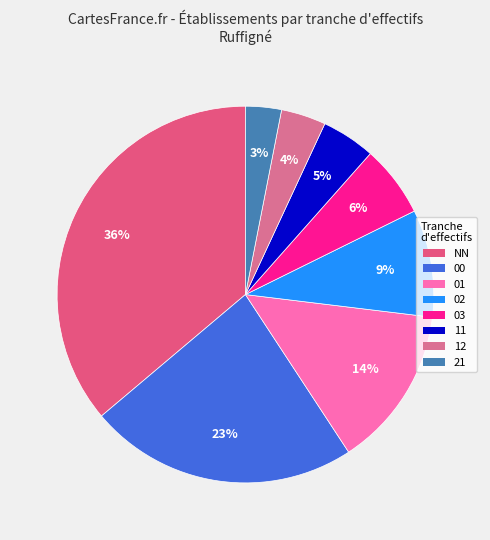

What is the total percentage of 02 and 01?

23.1%